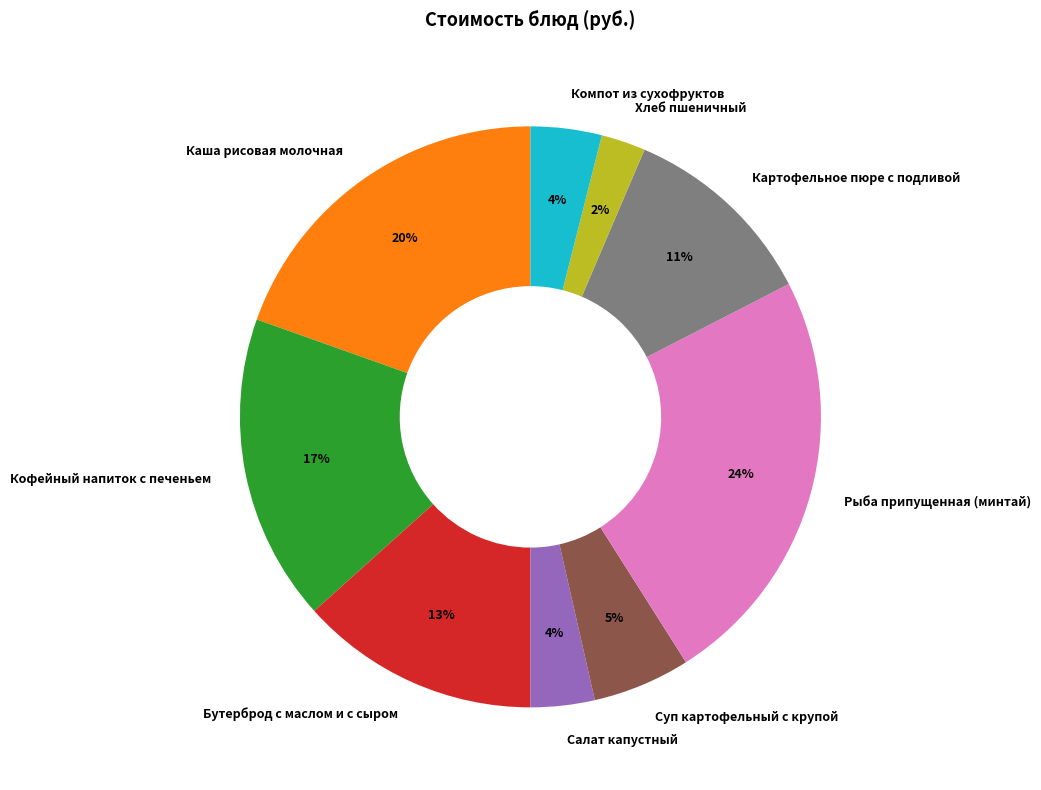

To the nearest percent, what is the combined percentage of Каша рисовая молочная and Кофейный напиток с печеньем?

37%